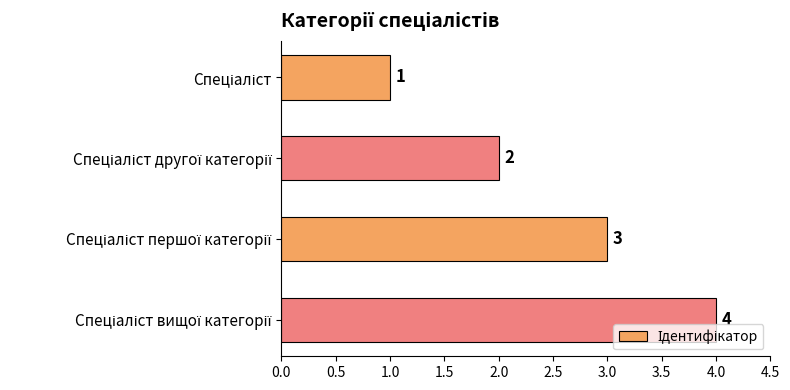

What is the difference between the maximum and minimum values?

3